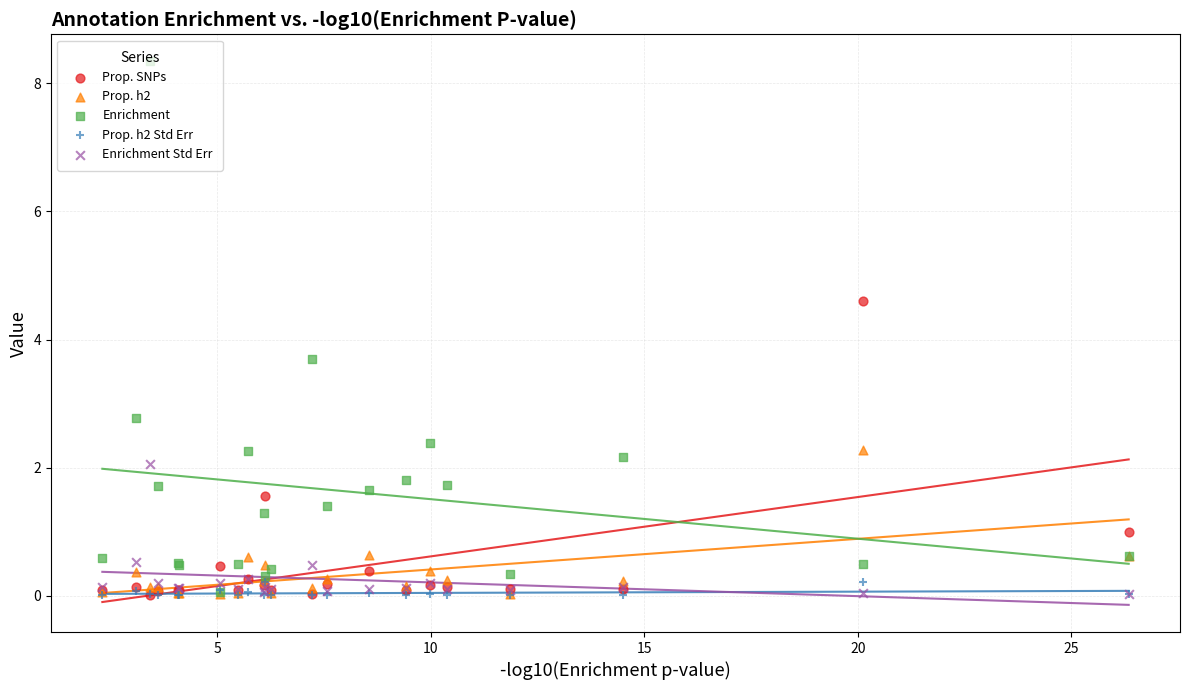

Which series reaches the minimum Y coordinate?

Prop. h2 Std Err